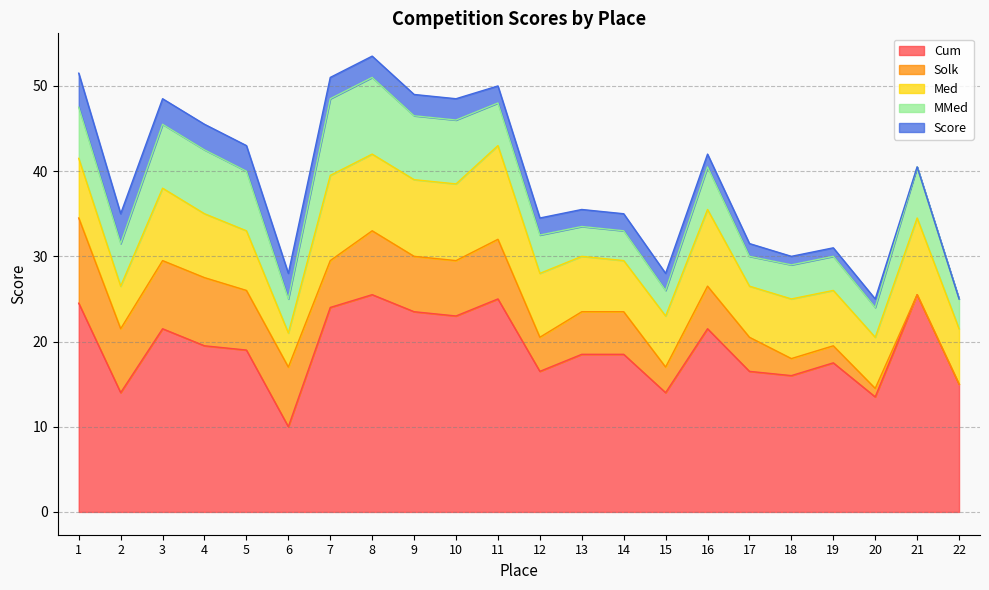

What is the difference between the maximum and minimum values in the Score series?

4.0